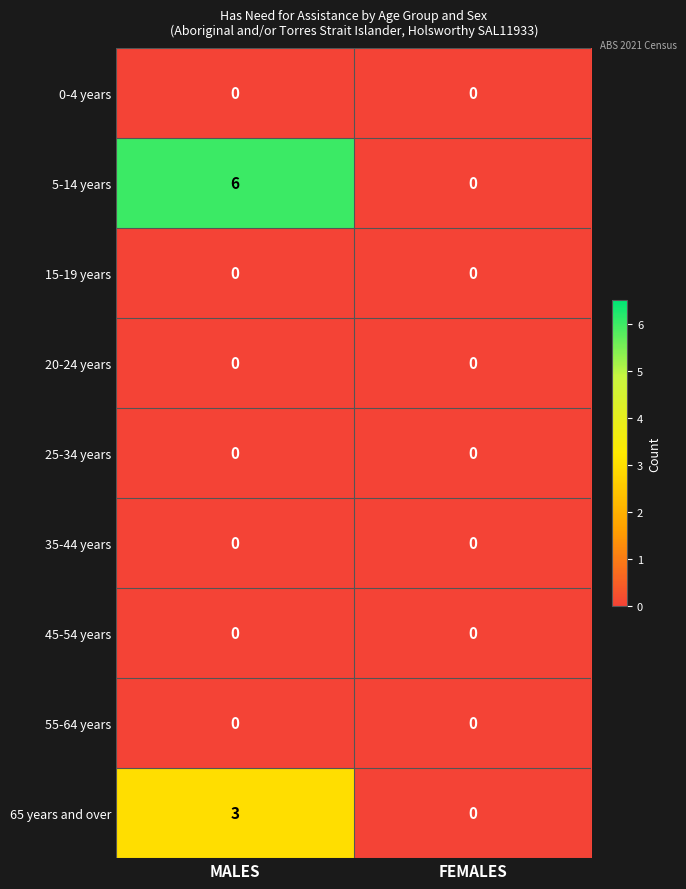

Which series has the widest spread of values?

5-14 years